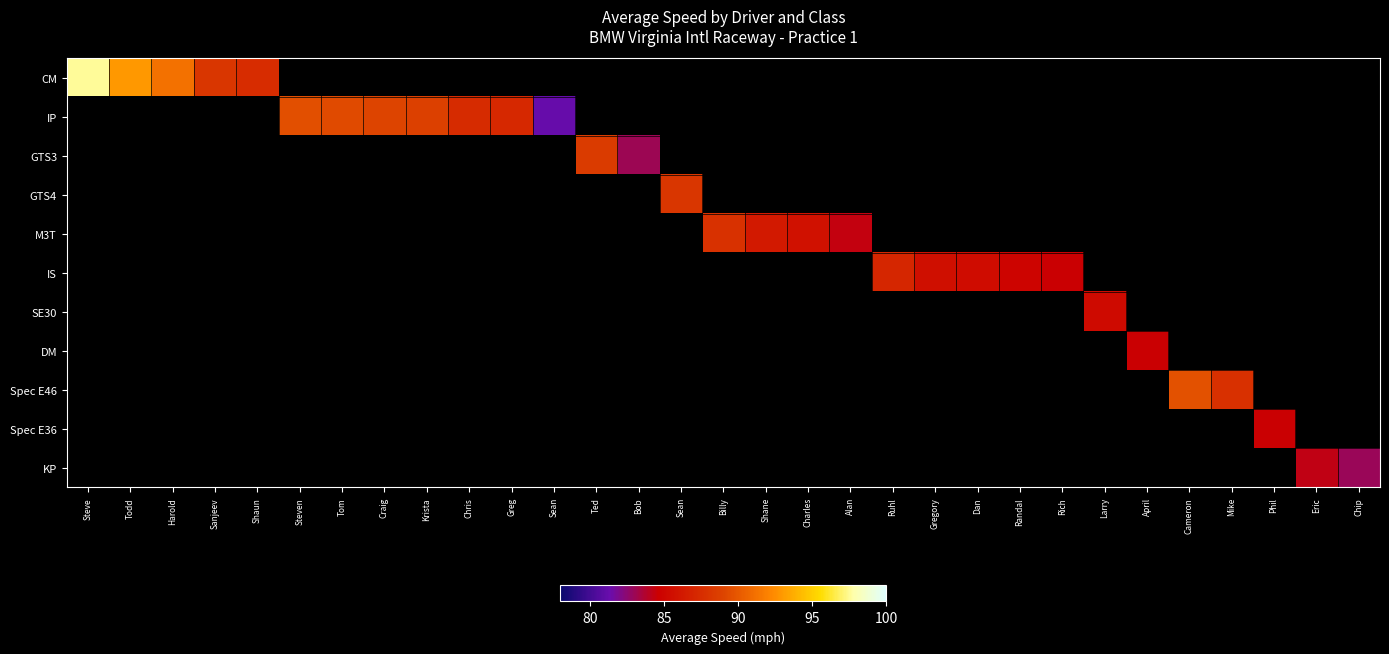

Which category has the highest value across all series?

Steve